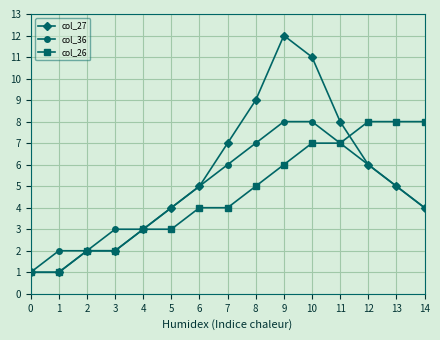

Which series has the largest total across all categories?

col_27